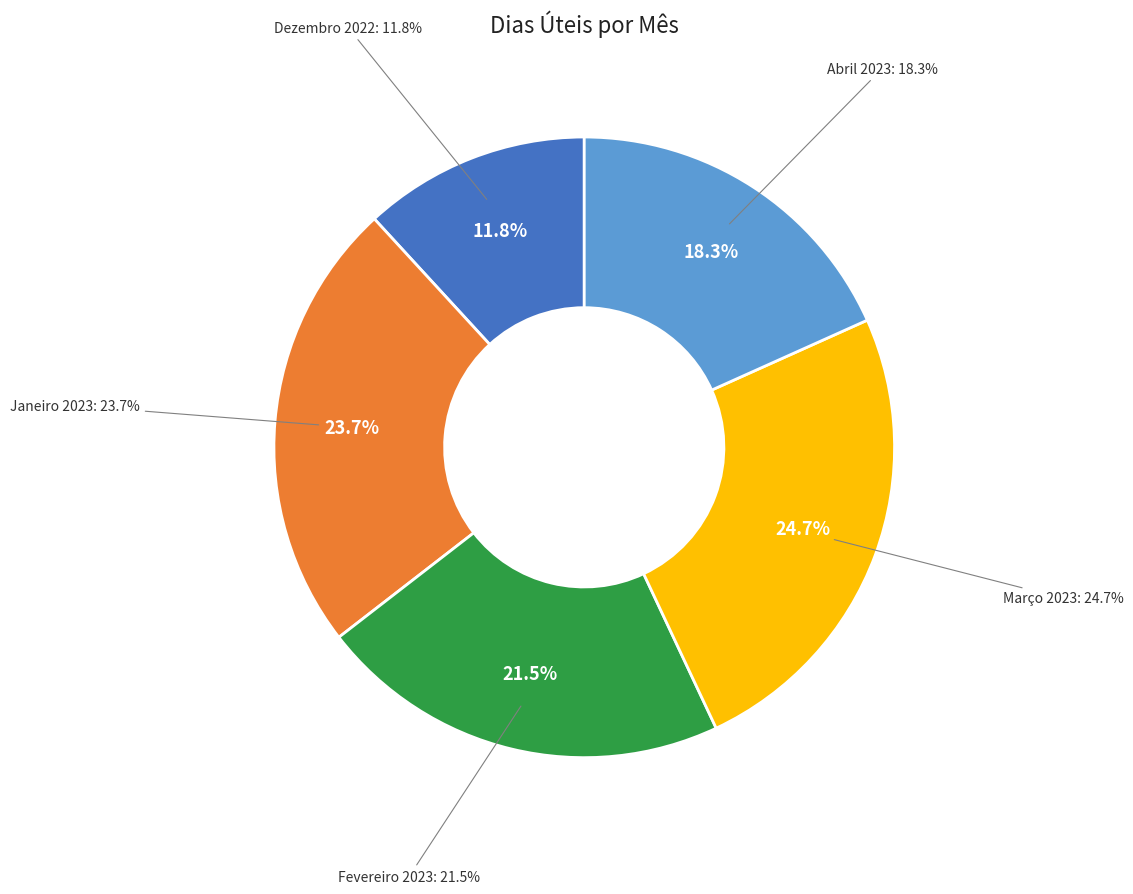

The Fevereiro 2023 slice represents 22% of the pie. True or false?

True